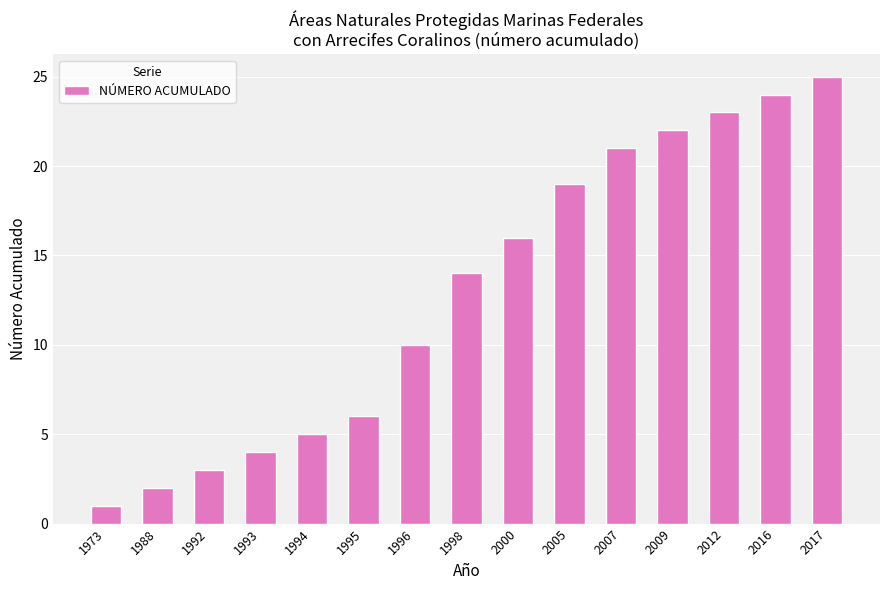

Does the chart contain any negative values?

No